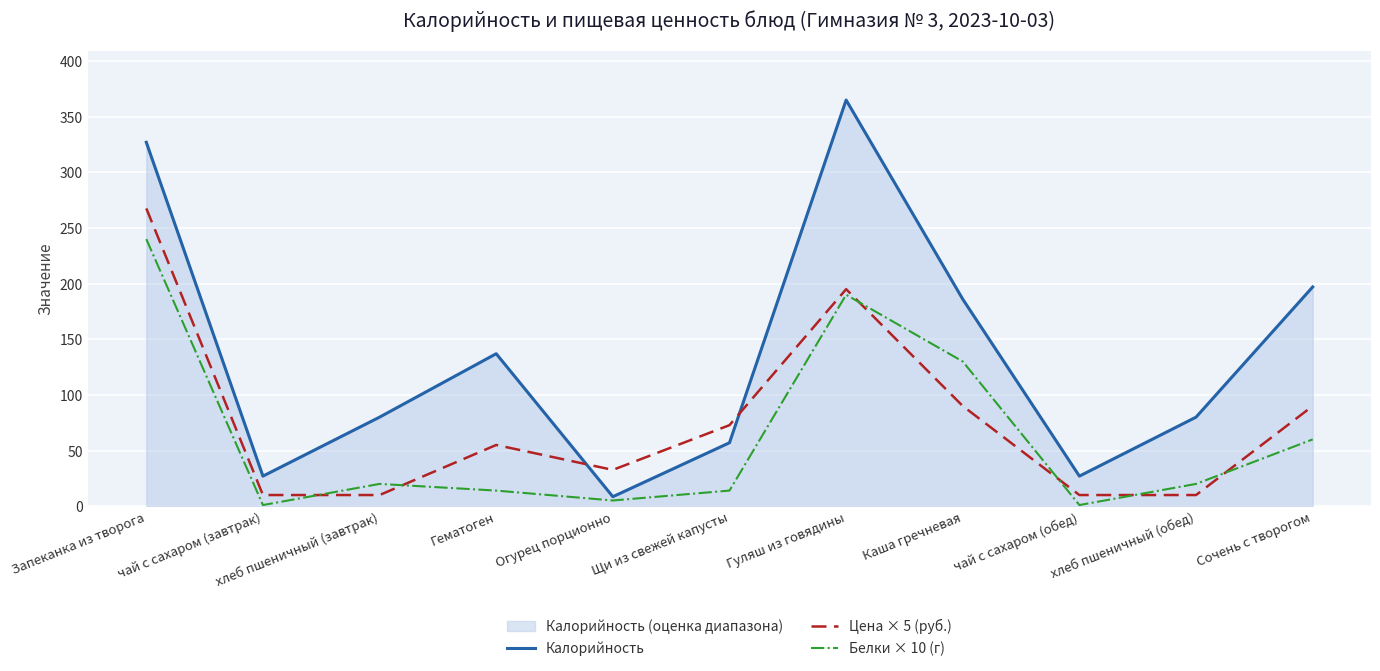

True or false: Калорийность and Белки × 10 (г) cross at least once.

False